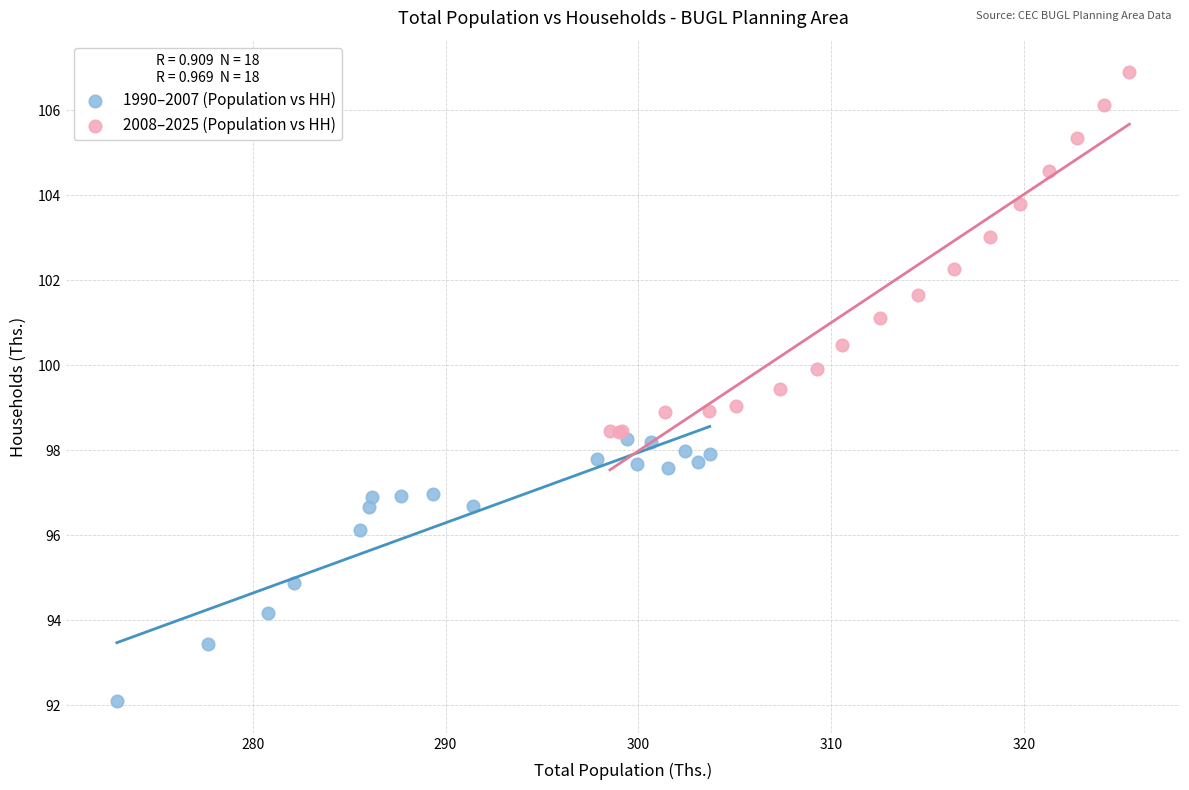

Which series has the widest spread of Y values?

2008–2025 (Population vs HH)